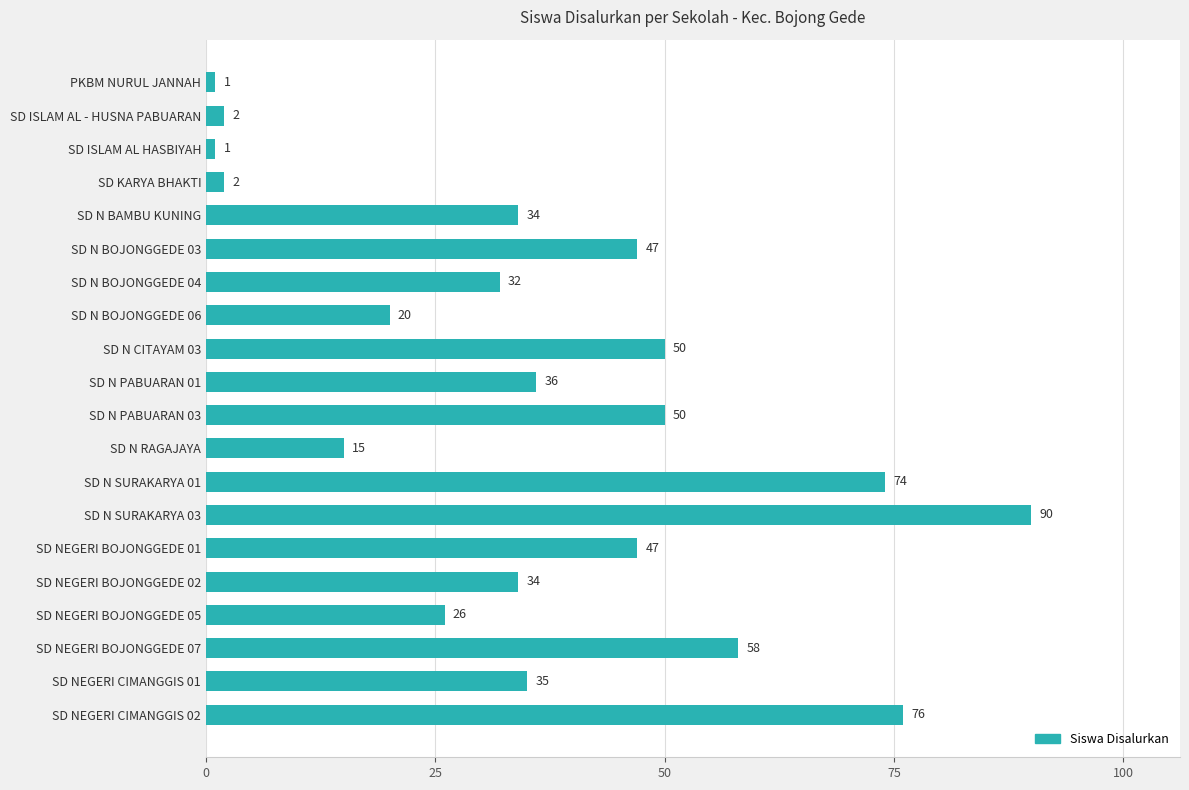

The value at SD ISLAM AL - HUSNA PABUARAN is 2. True or false?

True